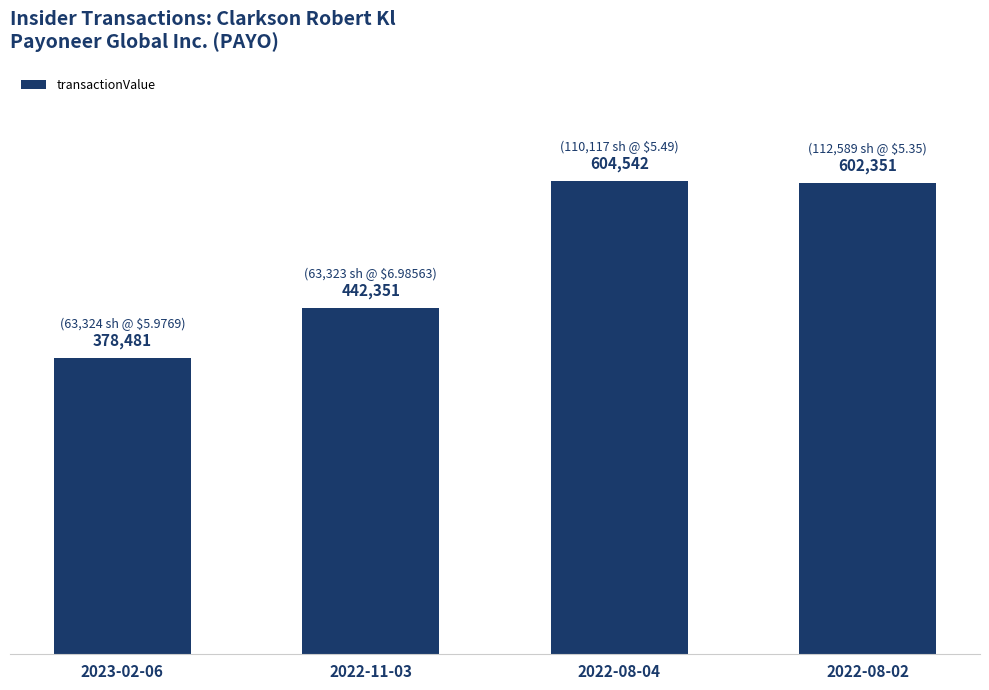

Reading left to right, extract all data points from this chart.

378481	442351	604542	602351